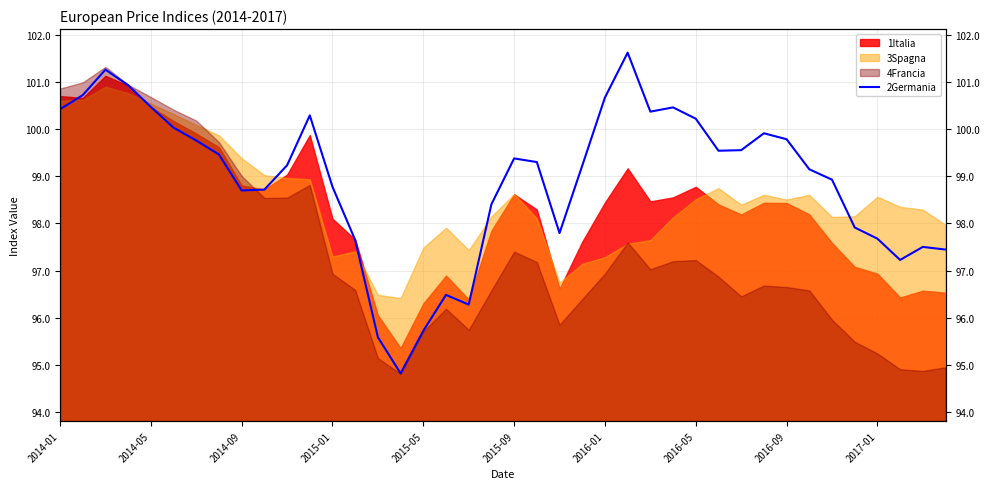

How many data points does each series have?

40